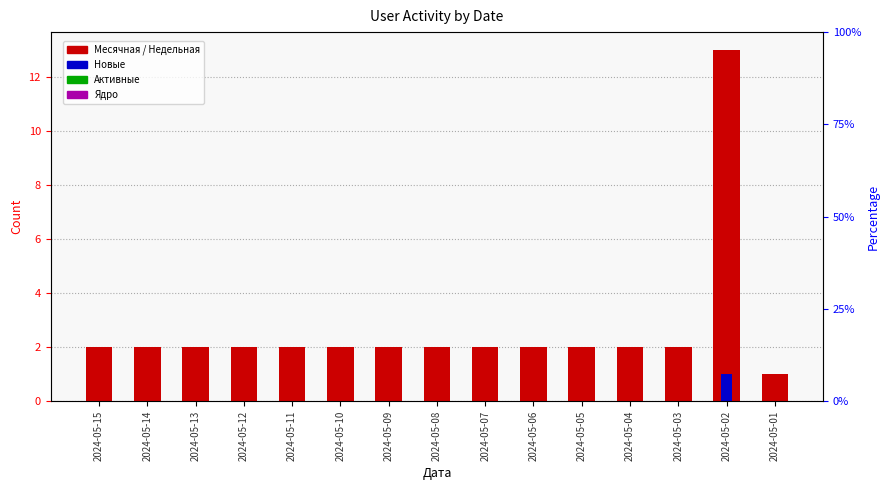

What is the difference between the highest and lowest values at 2024-05-06?

2